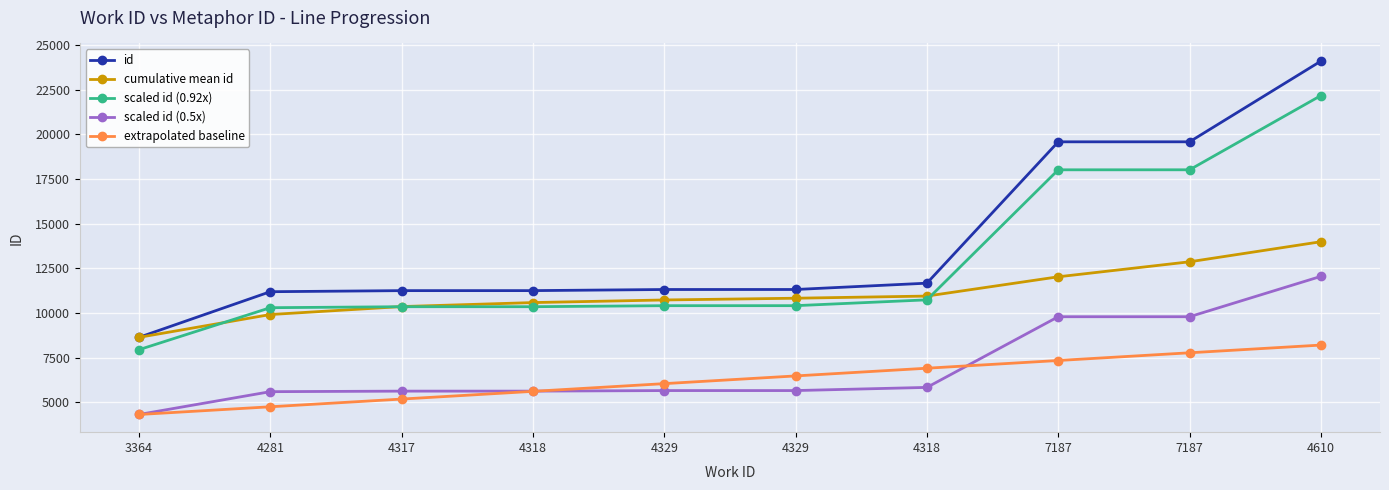

Rank the series at 4329 from highest to lowest value.

id, cumulative mean id, scaled id (0.92x), extrapolated baseline, scaled id (0.5x)